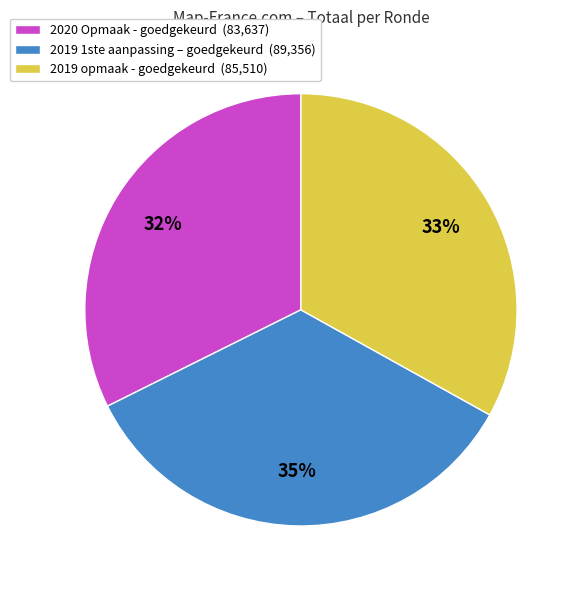

To the nearest percent, what is the average slice percentage?

33%